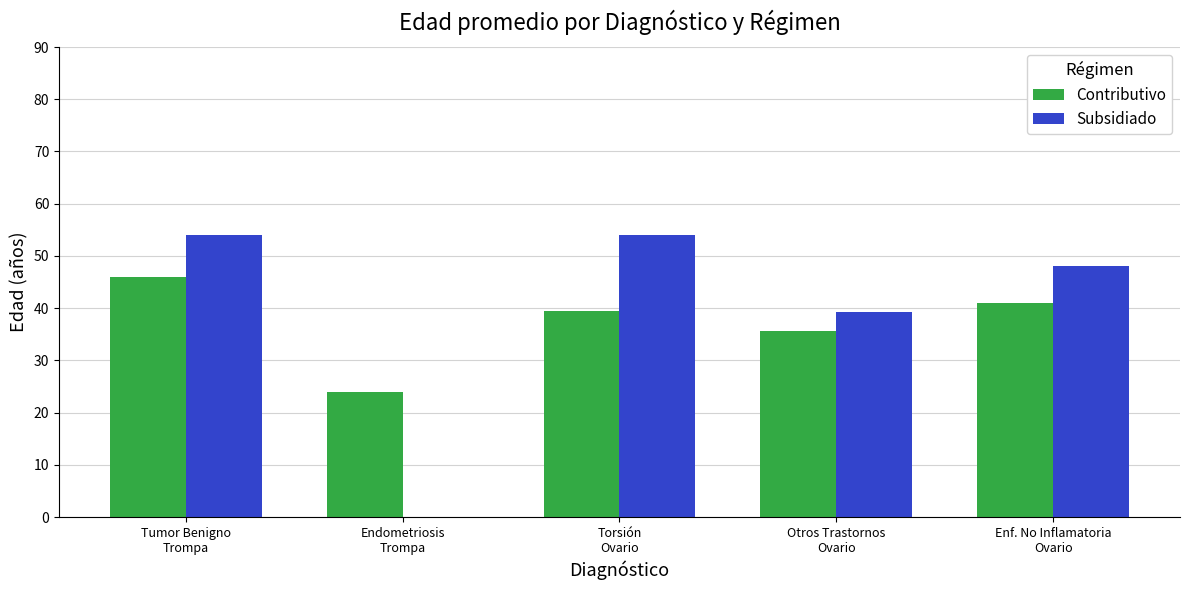

How many groups of bars are there?

5